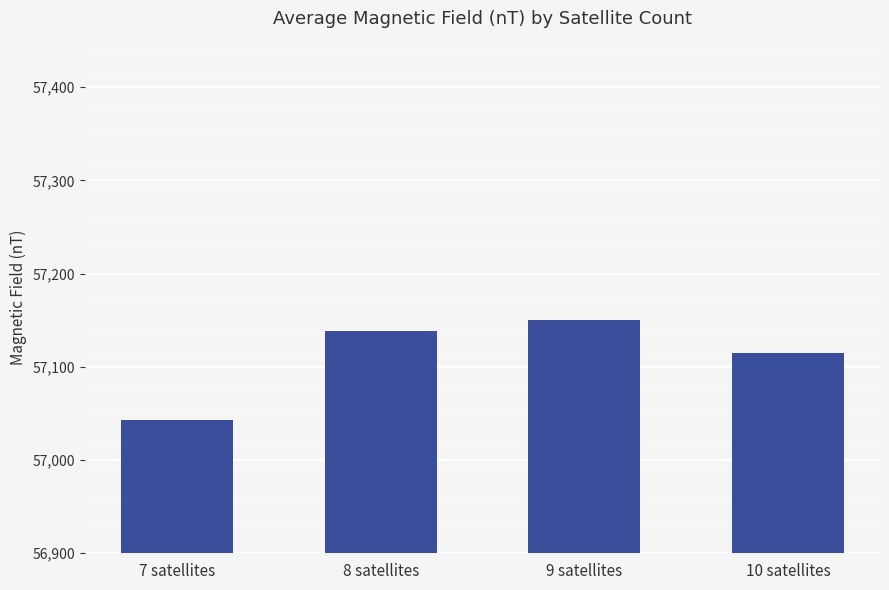

Reading left to right, list all the values displayed in this chart.

7 satellites=57042.7	8 satellites=57138.2	9 satellites=57150.4	10 satellites=57114.9